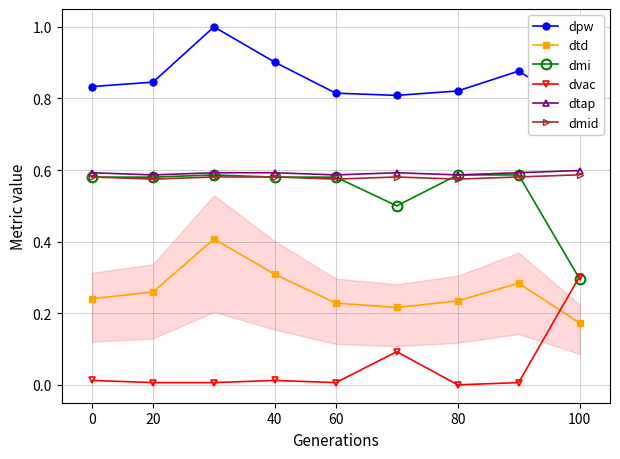

What is the average value of the dtd series?

0.3